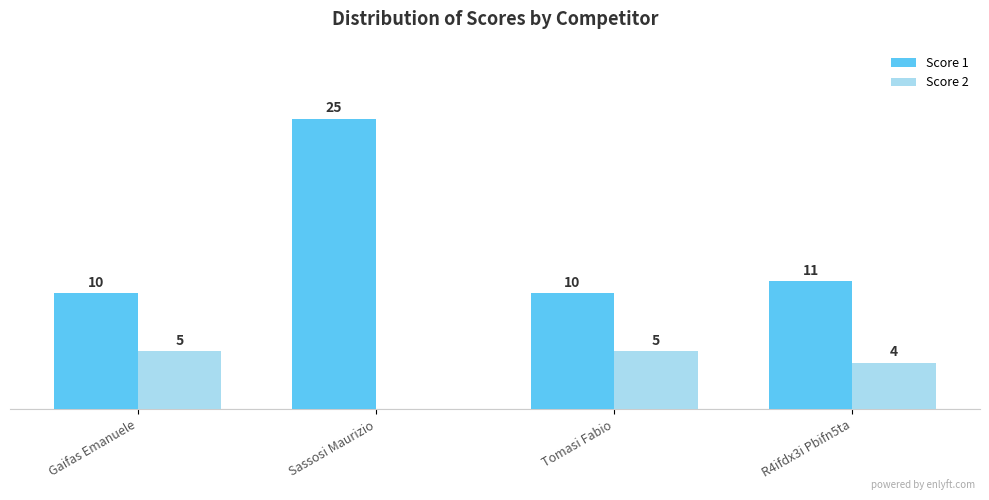

Does the chart contain stacked bars?

No